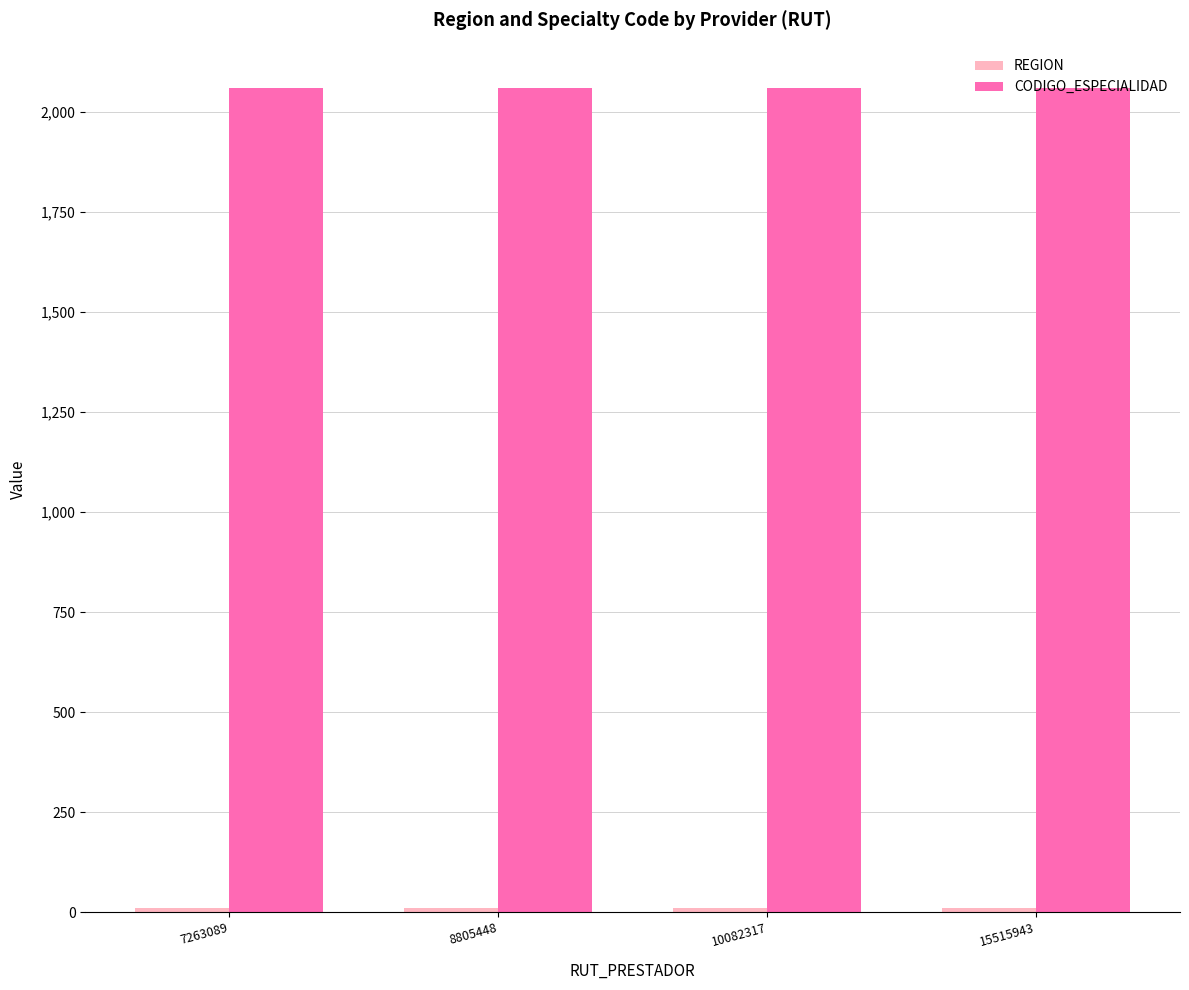

Which series has the largest total across all categories?

CODIGO_ESPECIALIDAD